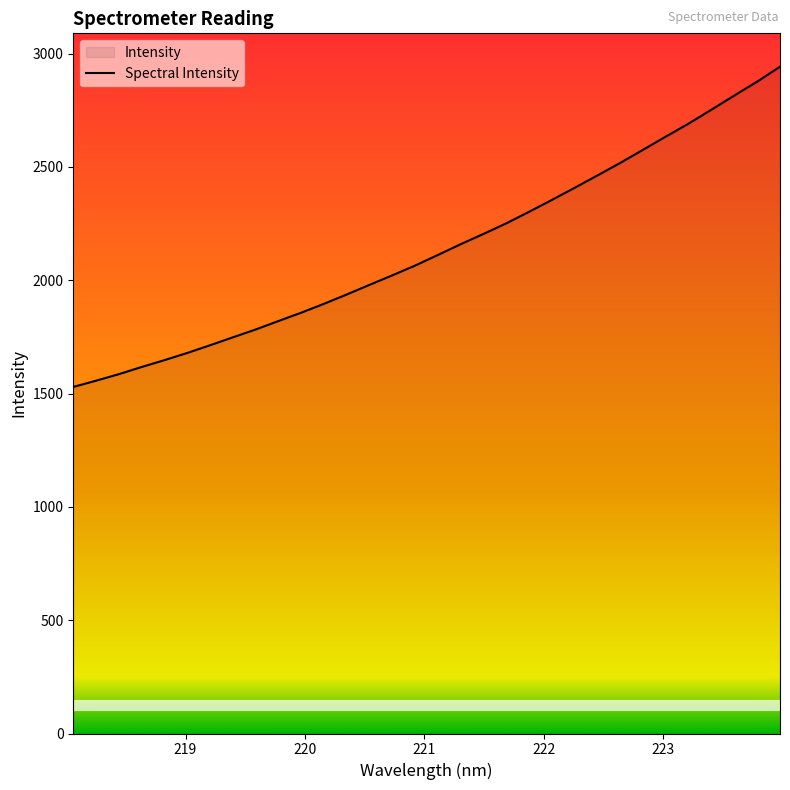

What is the difference between the maximum and minimum values?

1413.2